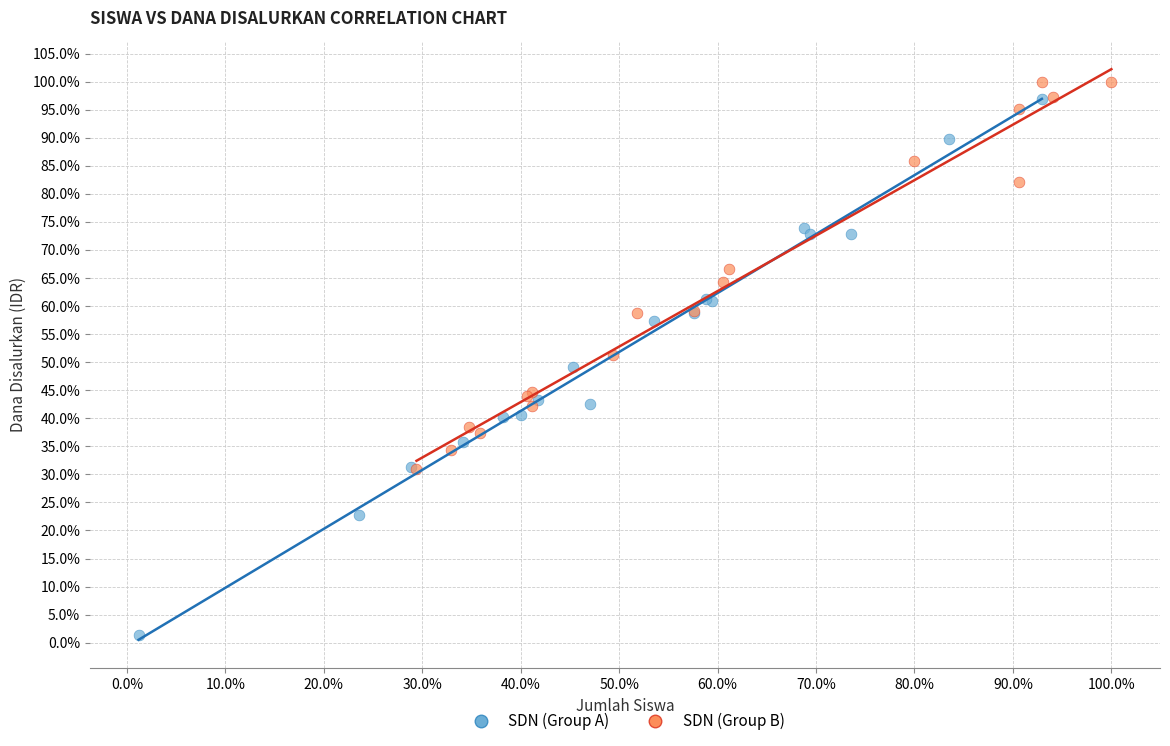

Which series reaches the maximum Y coordinate?

SDN (Group B)